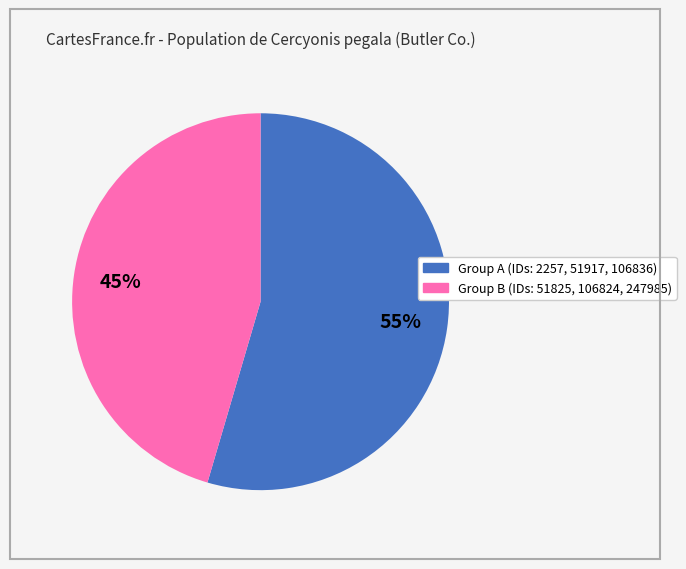

To the nearest percent, what is the average slice percentage?

50%